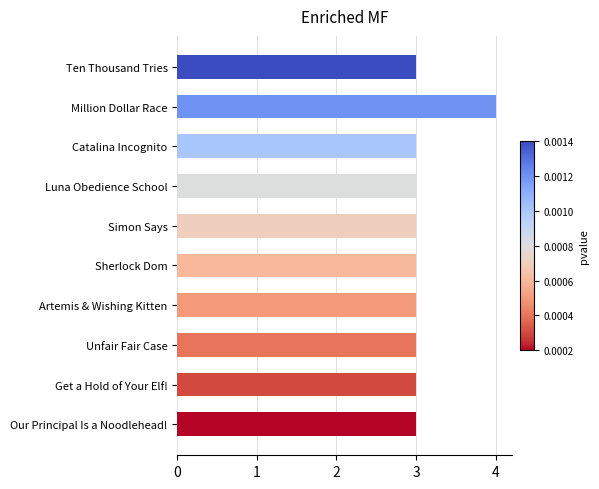

What is the value of the 2nd bar from the top?

4